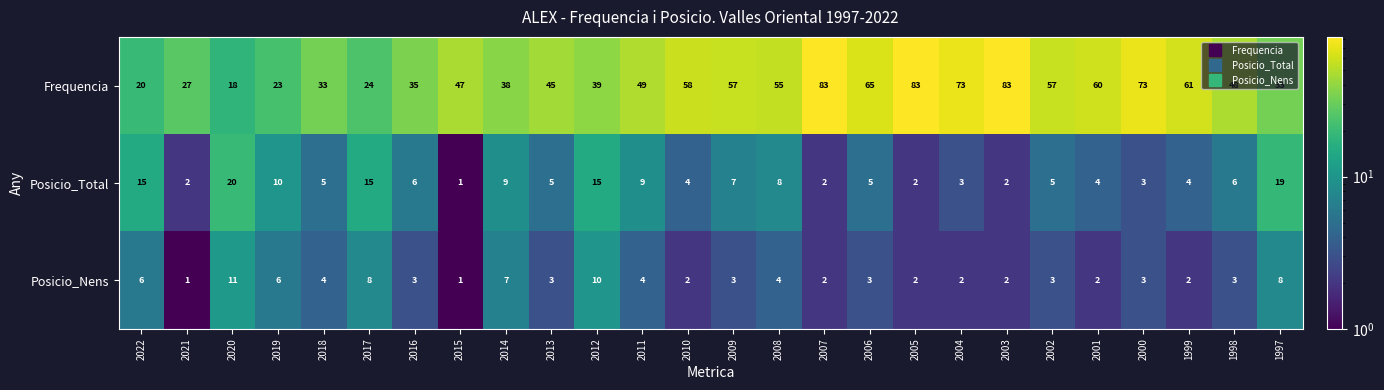

The Posicio_Total series shows 13 at 2019. True or false?

False